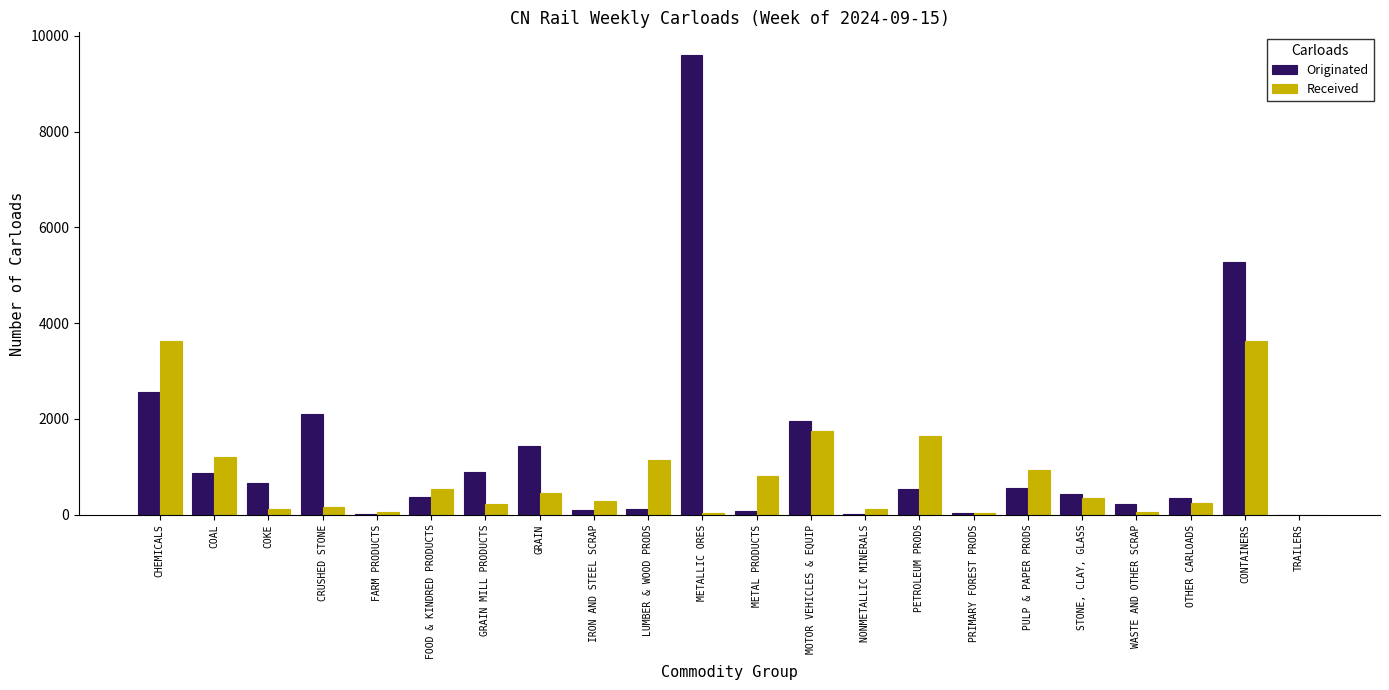

Which series changed the most between COKE and METALLIC ORES?

Originated